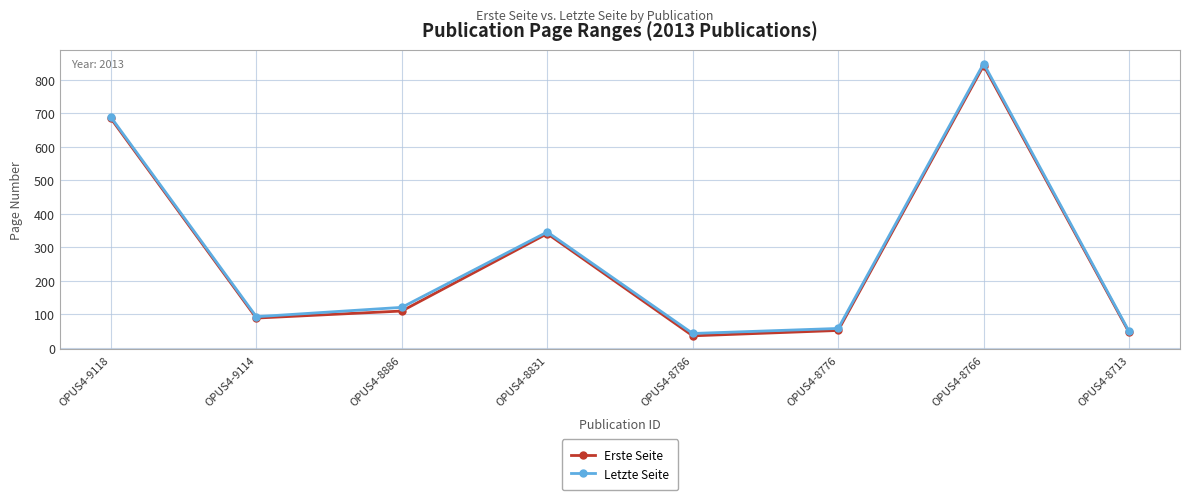

True or false: Letzte Seite has more than 1 interior local peaks.

True